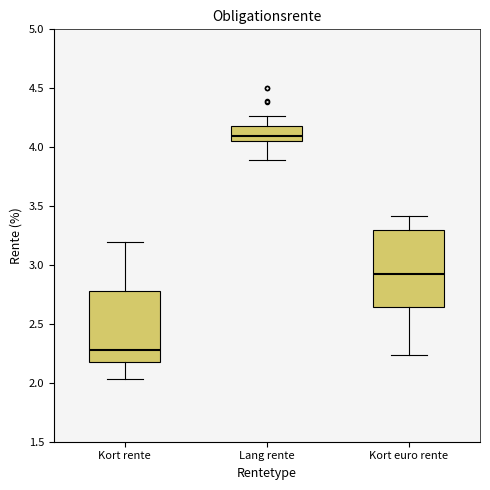

Which box is the tallest, from its lower edge to its upper edge?

Kort euro rente